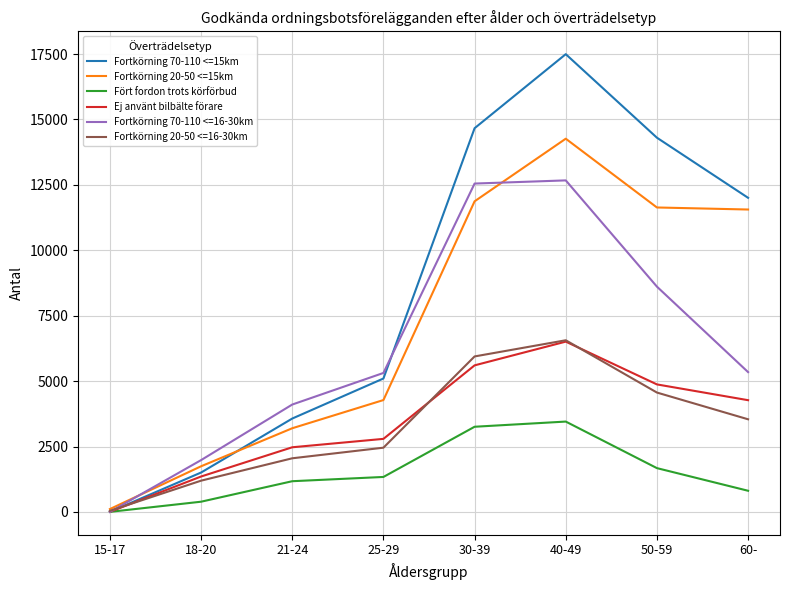

The value of Fortkörning 70-110 <=16-30km at 60- is 1314. True or false?

False